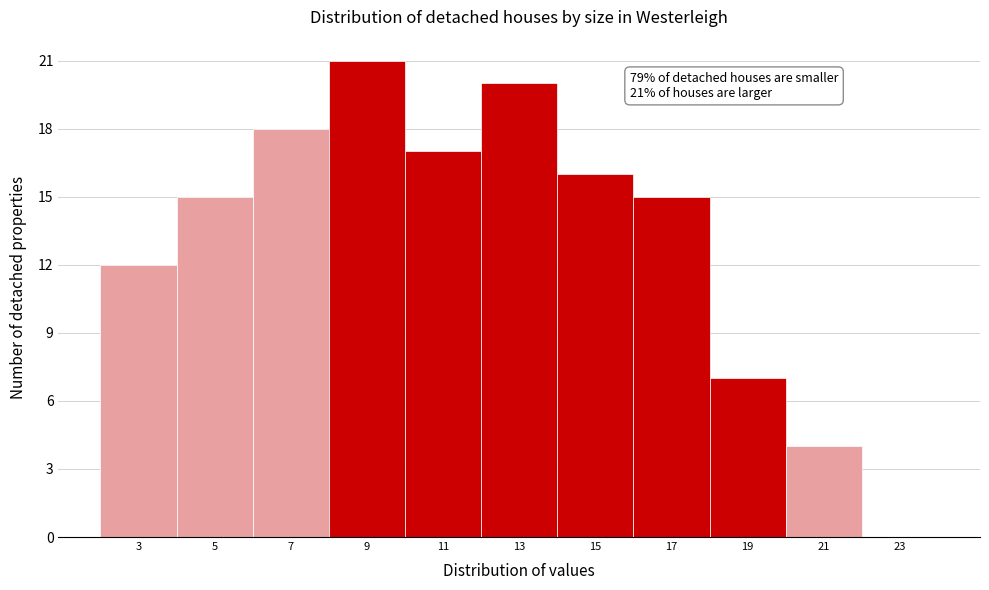

Reading left to right, transcribe all the data shown in this chart.

3=12	5=15	7=18	9=21	11=17	13=20	15=16	17=15	19=7	21=4	23=0